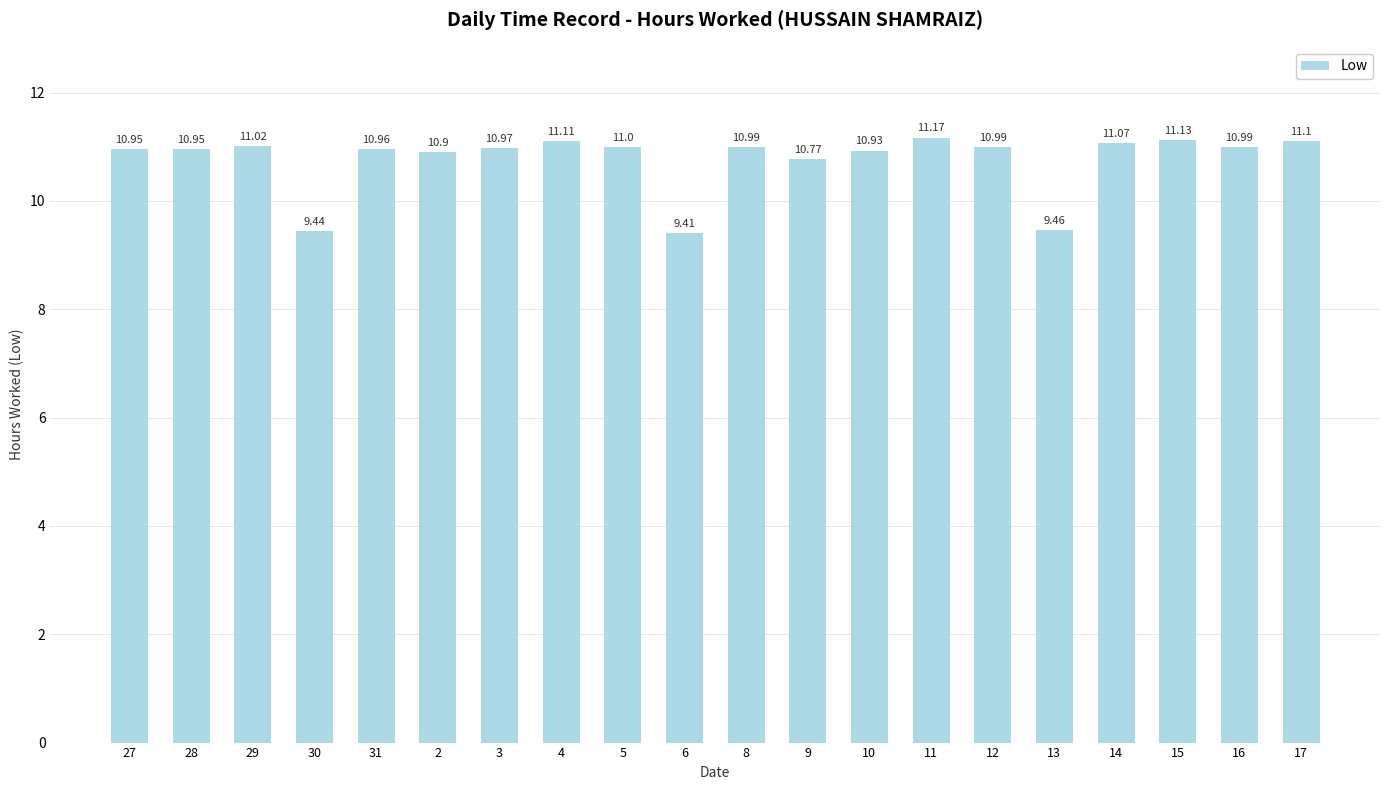

What is the value of the 10th bar from the left?

9.4